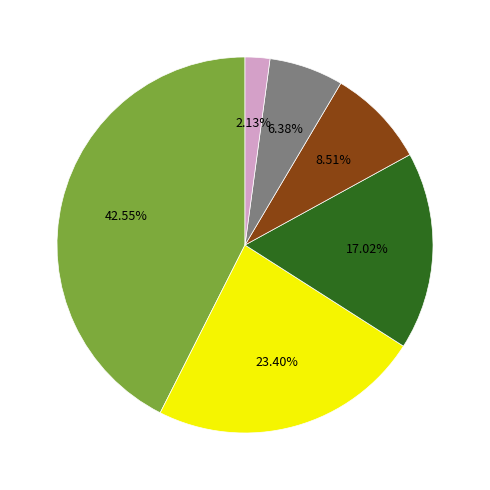

Does any single category account for the majority?

No